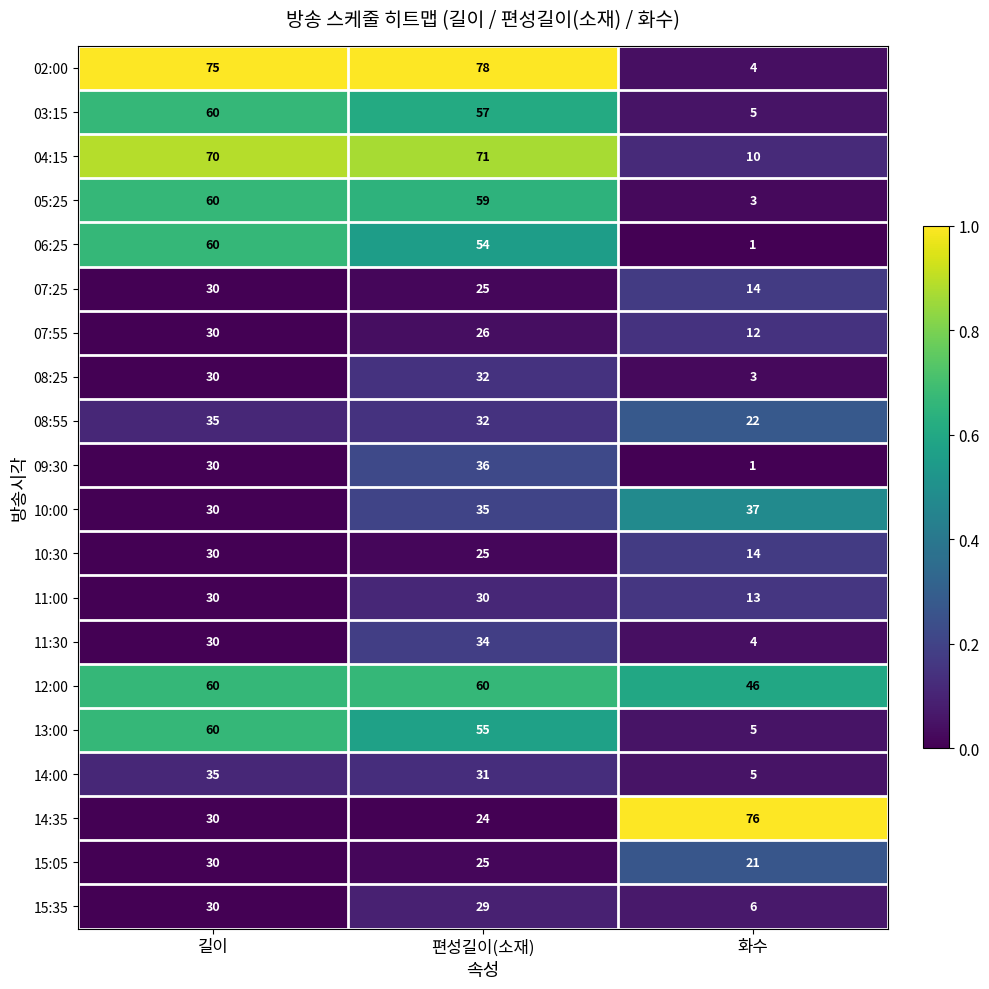

At which label does 08:55 first exceed 32?

길이